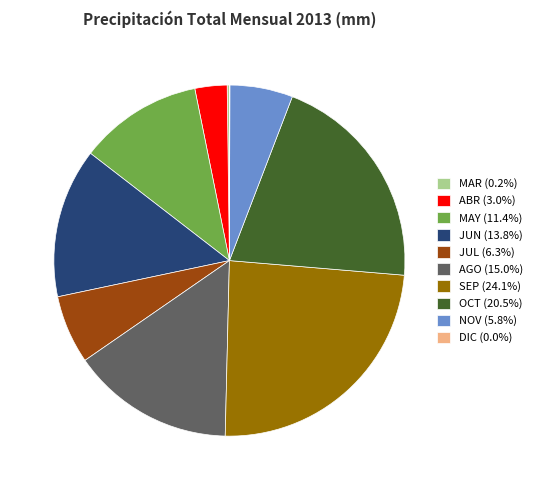

Combined, do ABR (3.0%) and OCT (20.5%) account for over 50%?

No